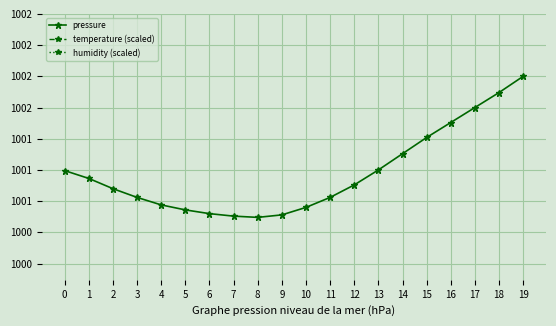

Is it true that temperature (scaled) equals 1495.3 at 17?

False